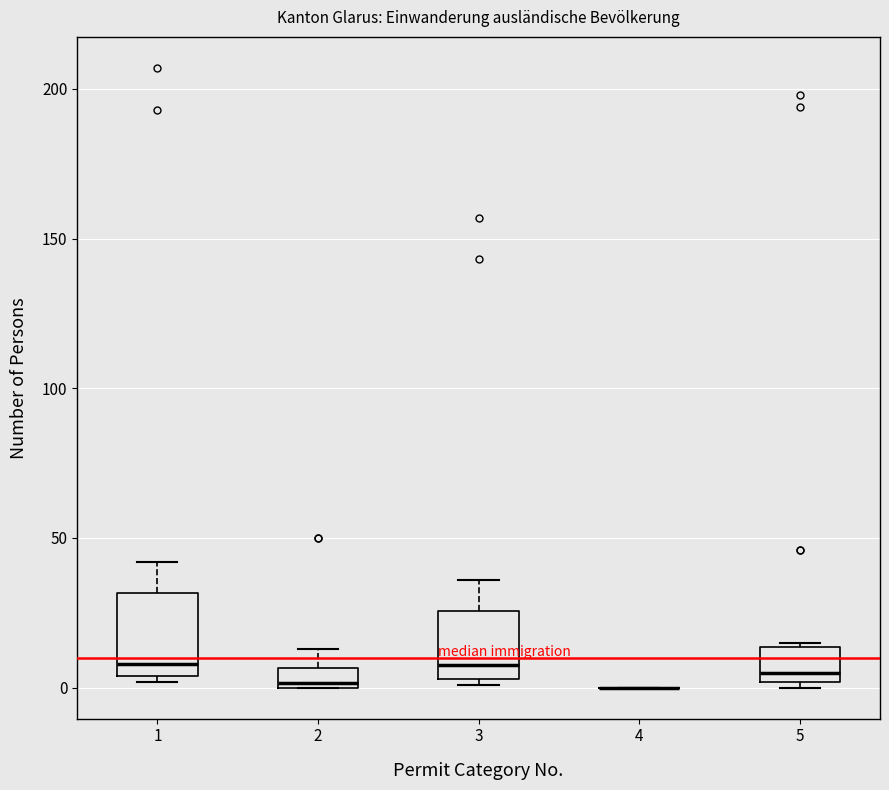

Which box is the tallest, from its lower edge to its upper edge?

1